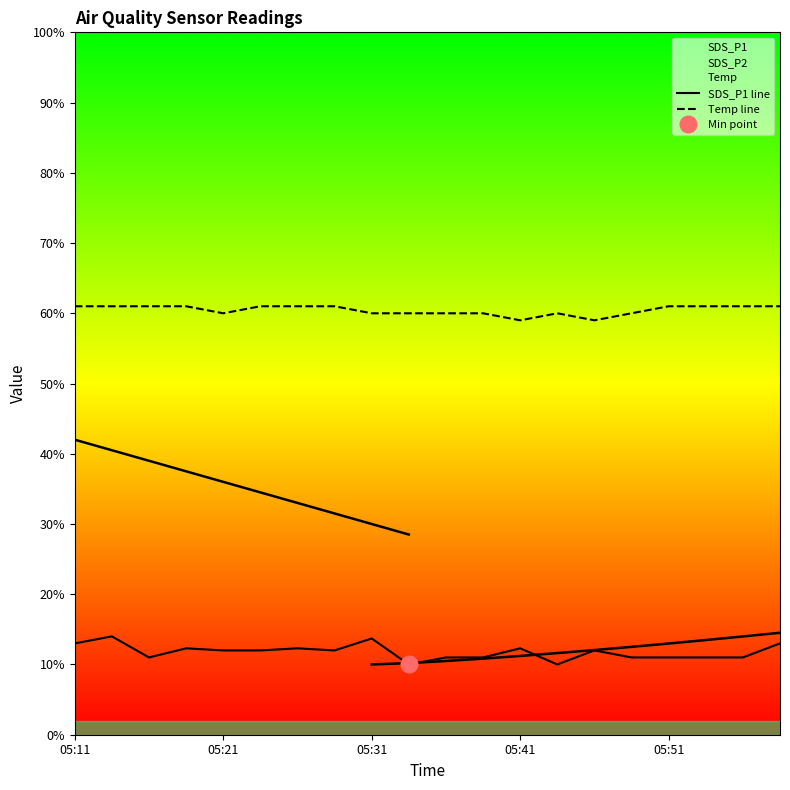

Which has a higher value, 18 or 05:31?

18